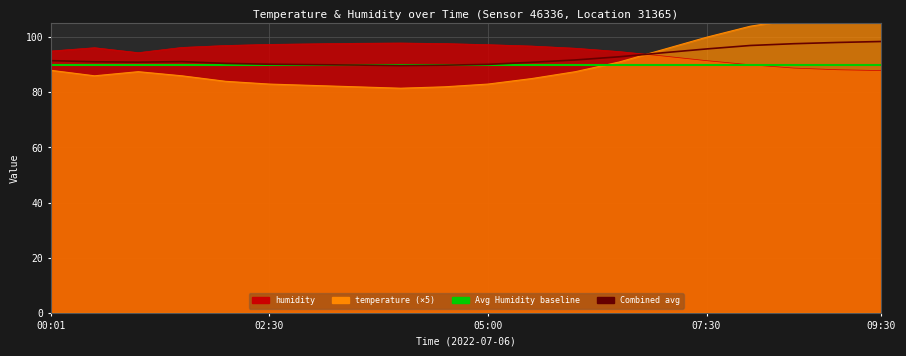

At how many categories does at least one series exceed 99?

5